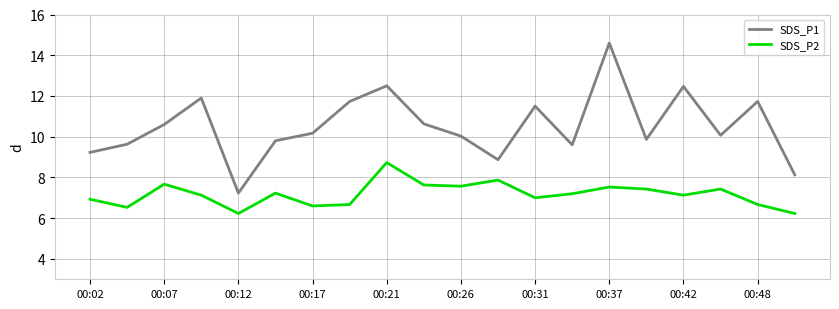

Which series has the largest range (max minus min)?

SDS_P1